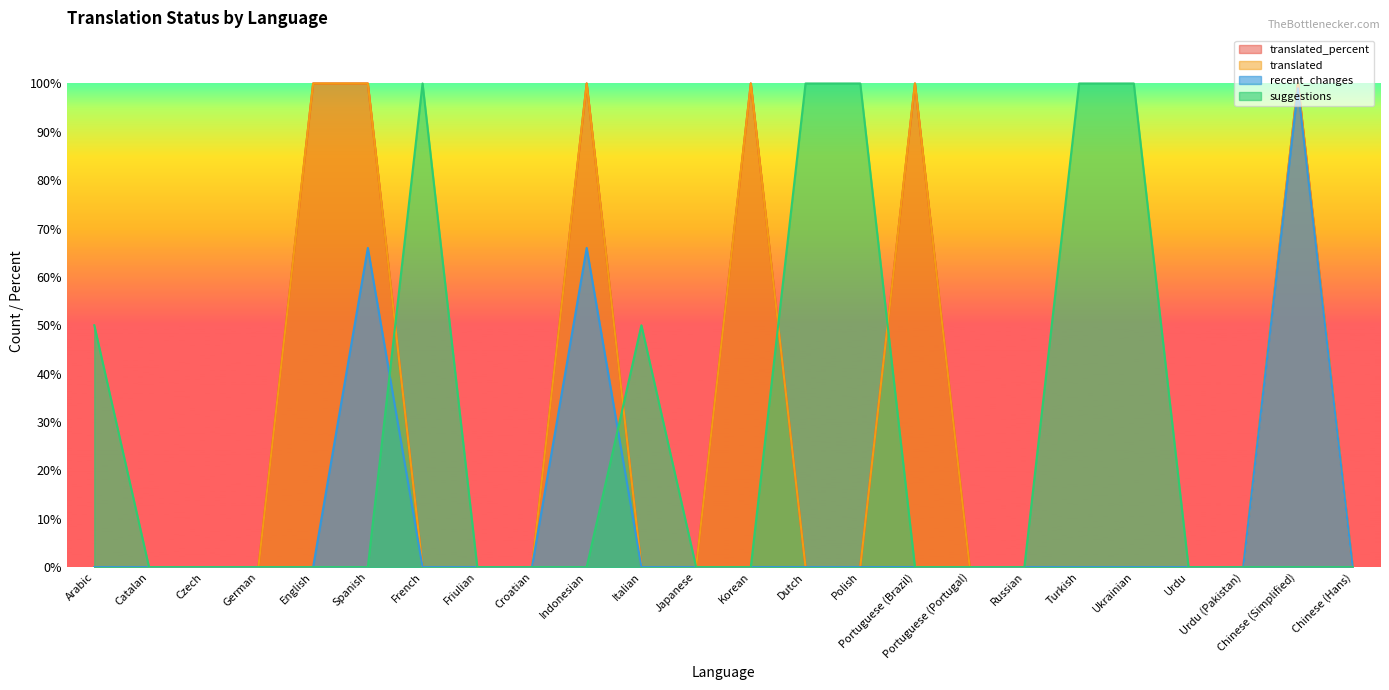

Reading right to left, extract all data points from this chart.

translated: 0	100	0	0	0	0	0	0	100	0	0	100	0	0	100	0	0	0	100	100	0	0	0	0
translated_percent: 0	100	0	0	0	0	0	0	100	0	0	100	0	0	100	0	0	0	100	100	0	0	0	0
recent_changes: 0	99	0	0	0	0	0	0	0	0	0	0	0	0	66	0	0	0	66	0	0	0	0	0
suggestions: 0	0	0	0	100	100	0	0	0	100	100	0	0	50	0	0	0	100	0	0	0	0	0	50